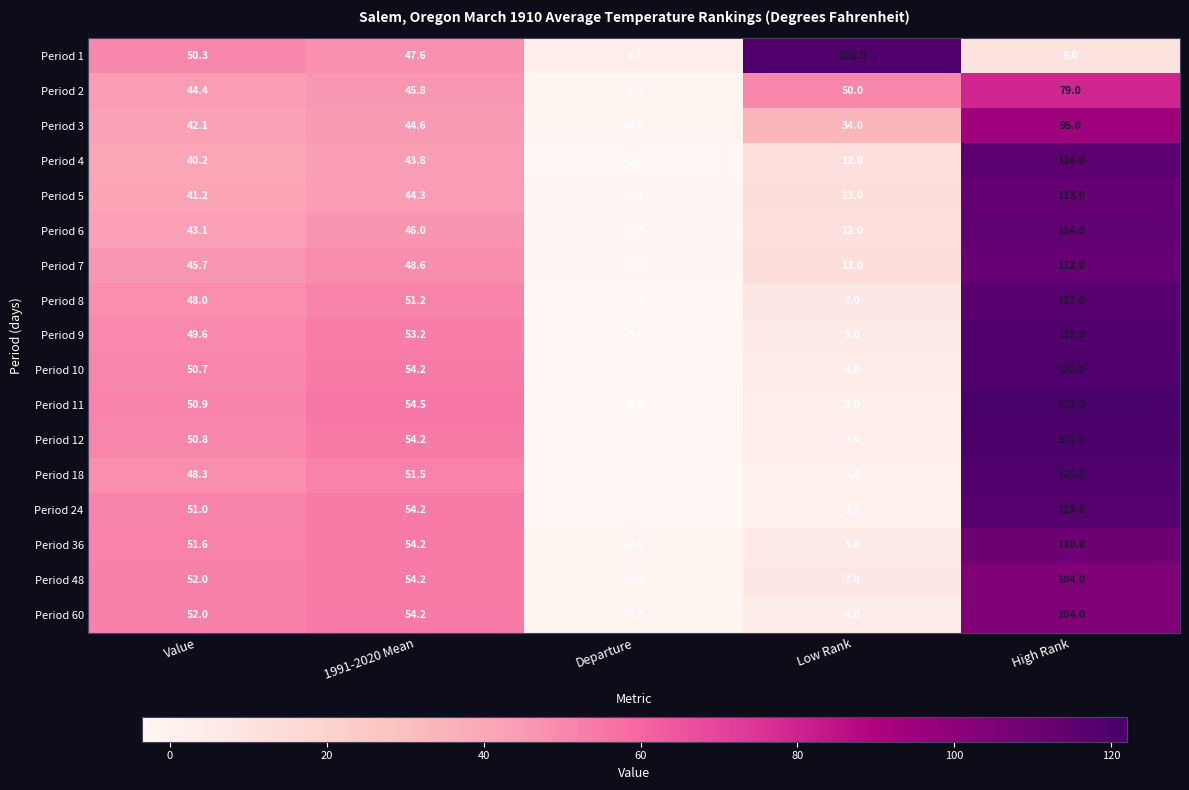

What is the sum of all Period 48 values?

215.0